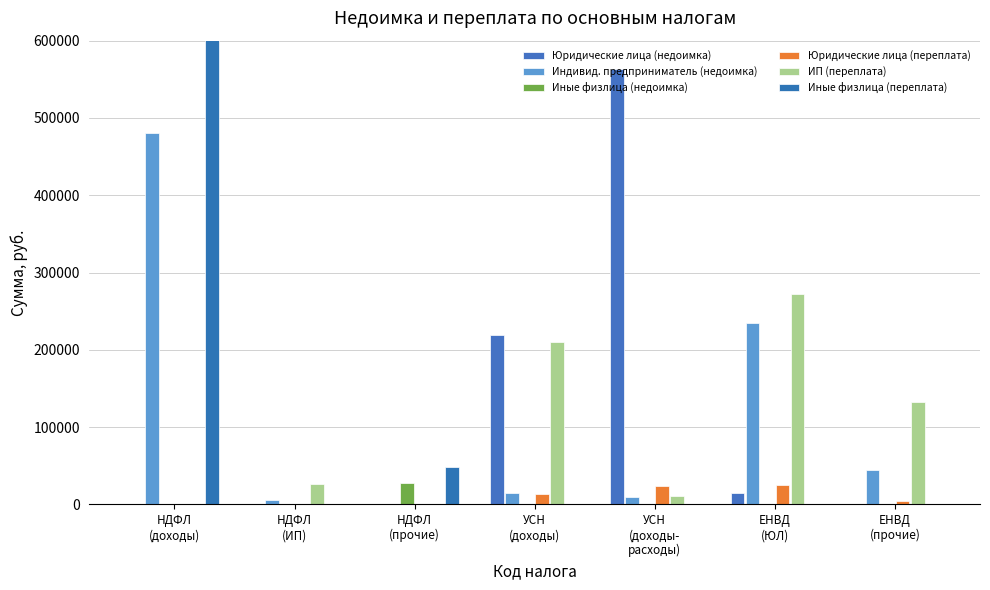

Rank the series at УСН
(доходы) from highest to lowest value.

Юридические лица (недоимка), ИП (переплата), Индивид. предприниматель (недоимка), Юридические лица (переплата), Иные физлица (недоимка), Иные физлица (переплата)